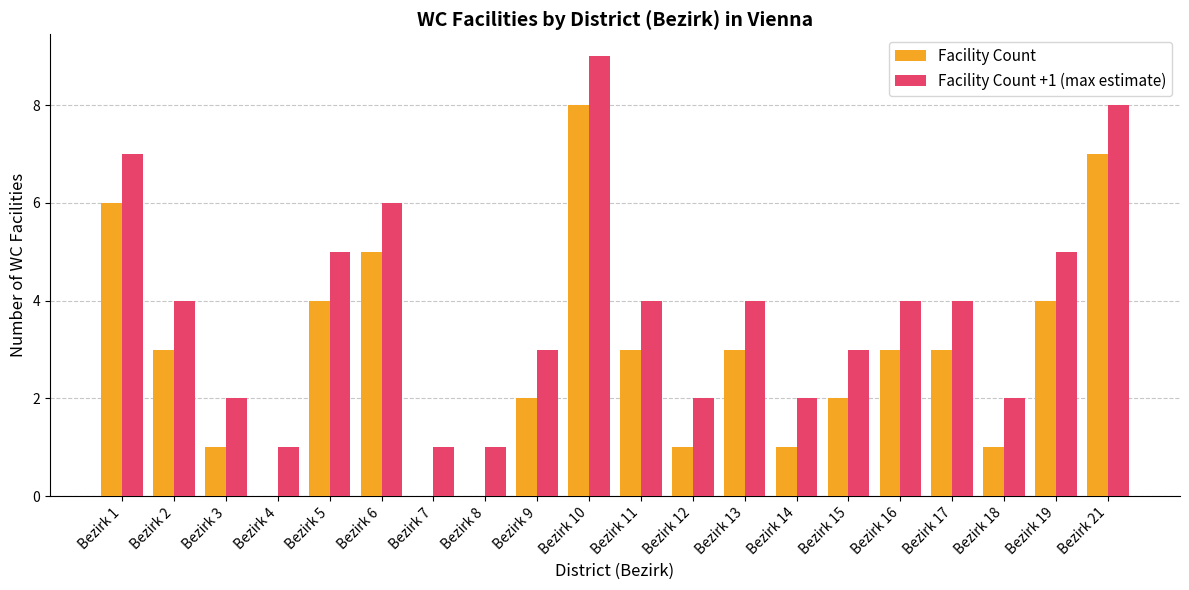

Which series has the largest total across all categories?

Facility Count +1 (max estimate)